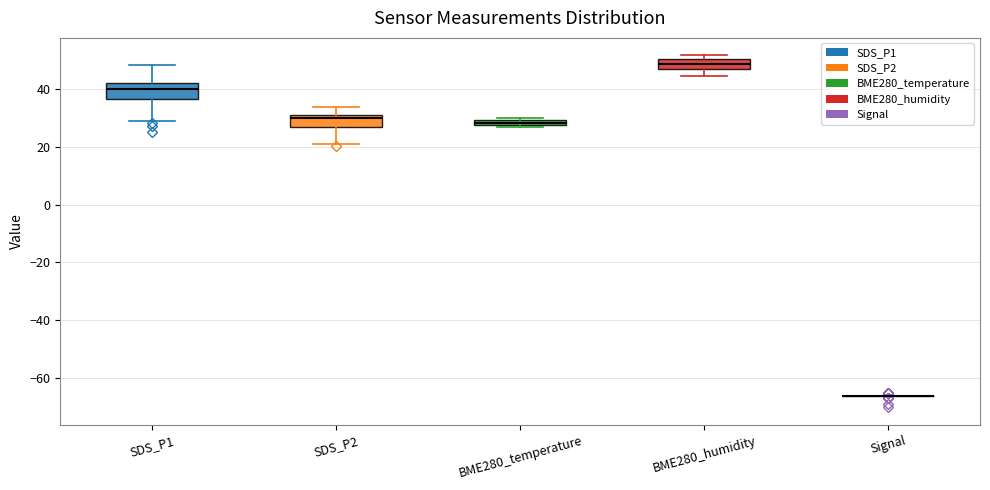

Where does the upper whisker of the box for SDS_P2 end on the y-axis? The values are not printed on the chart, so give them approximately, as read against the axis.

34